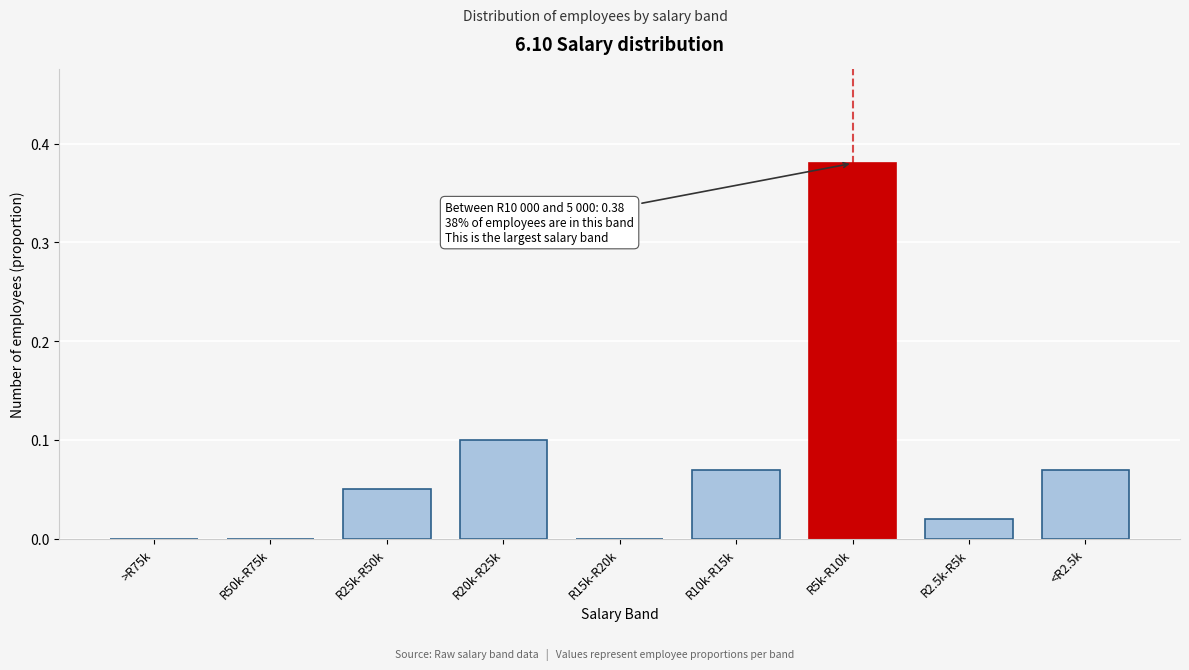

Which category has the highest value across all series?

R5k-R10k